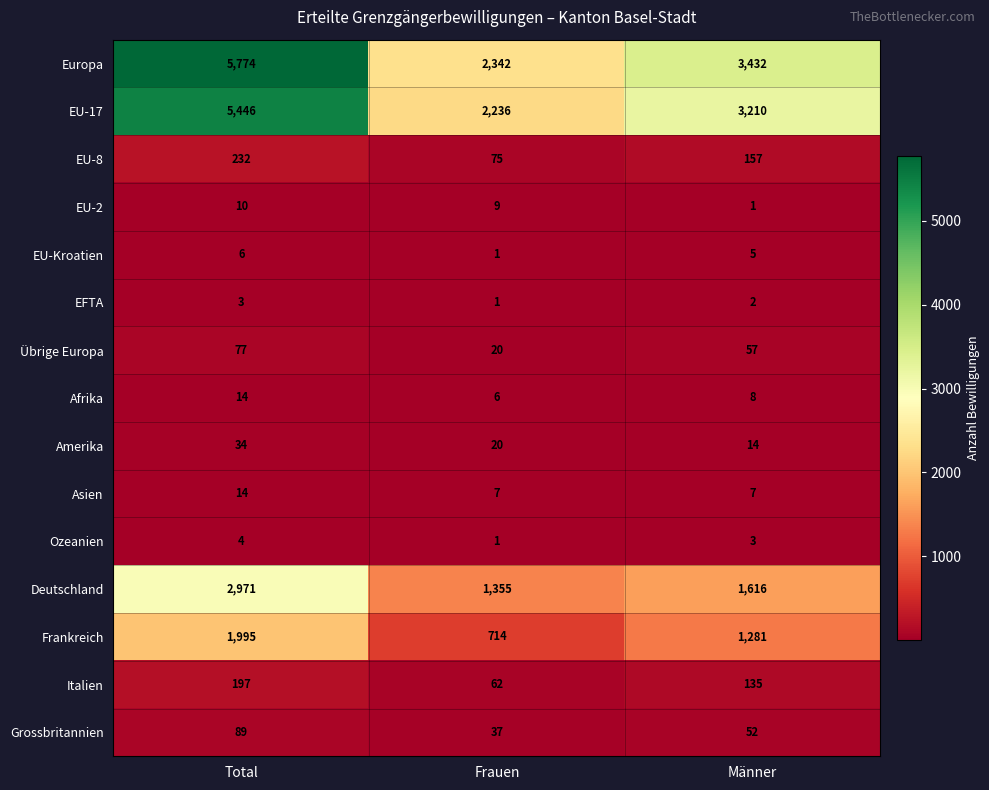

What is the total value across all series at Frauen?

6886